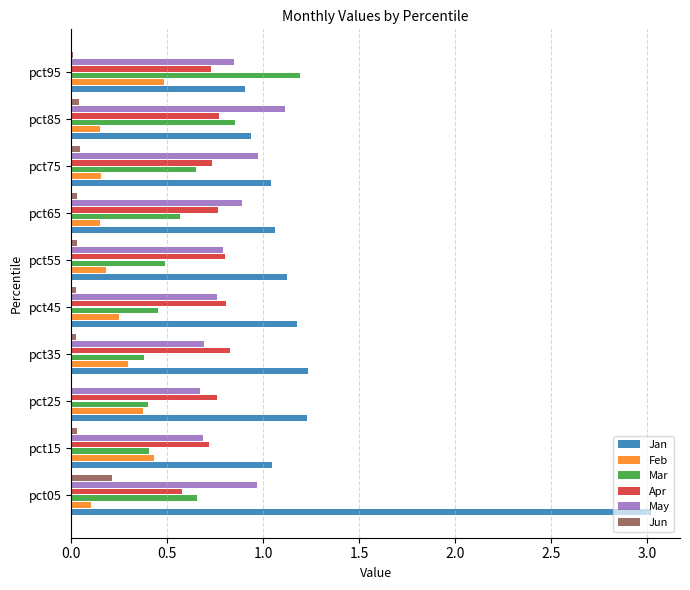

Is the value of Apr at pct55 greater than the value of May at pct25?

Yes